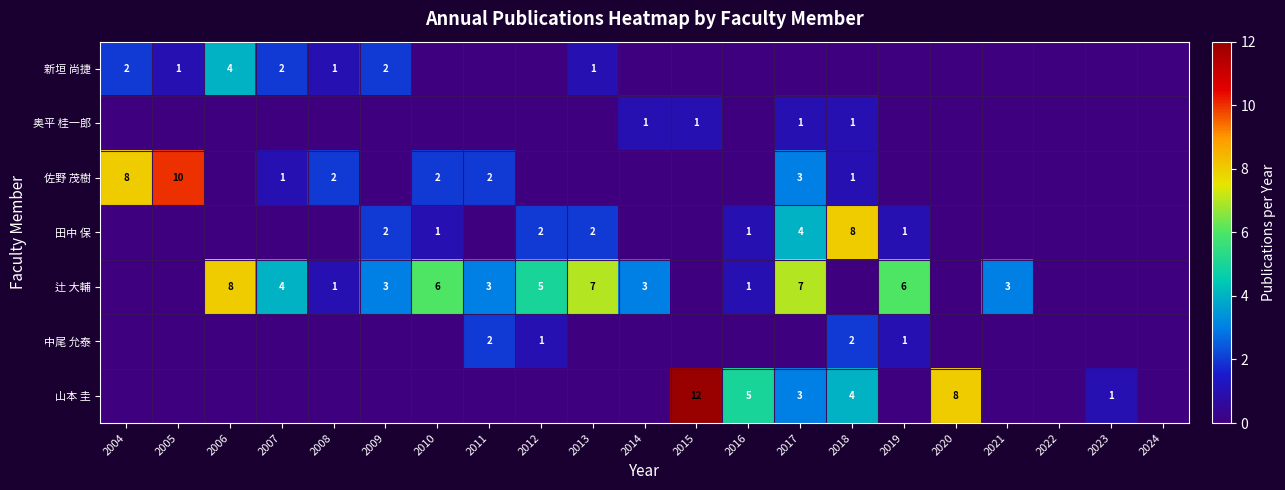

At how many categories does at least one series exceed 4?

12